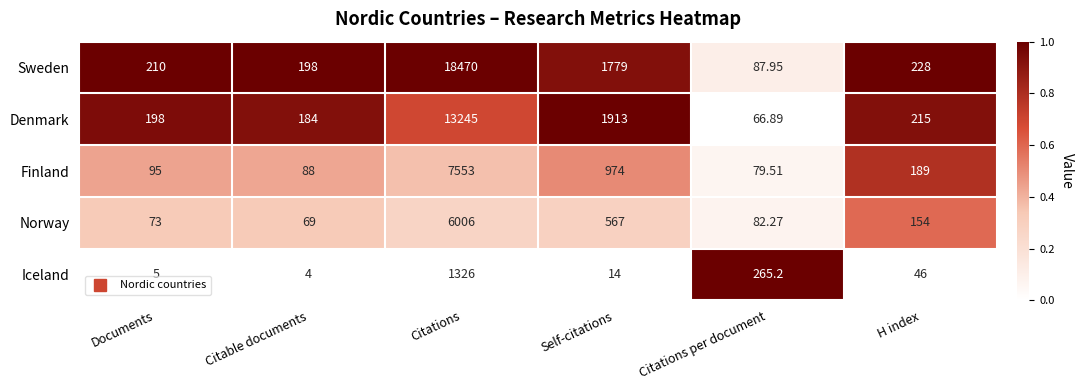

Which series has the widest spread of values?

Sweden